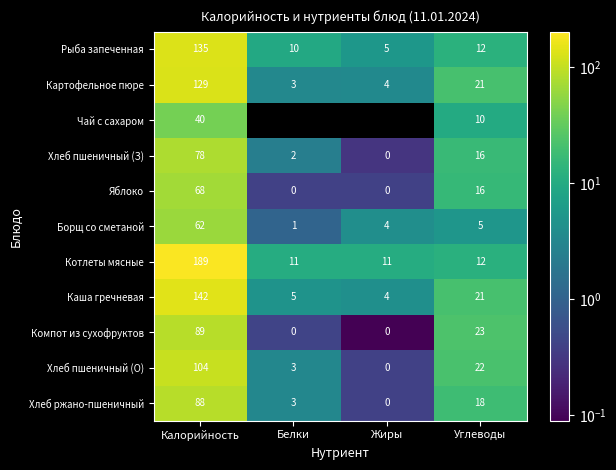

List the labels in order of Рыба запеченная value, smallest first.

Жиры, Белки, Углеводы, Калорийность